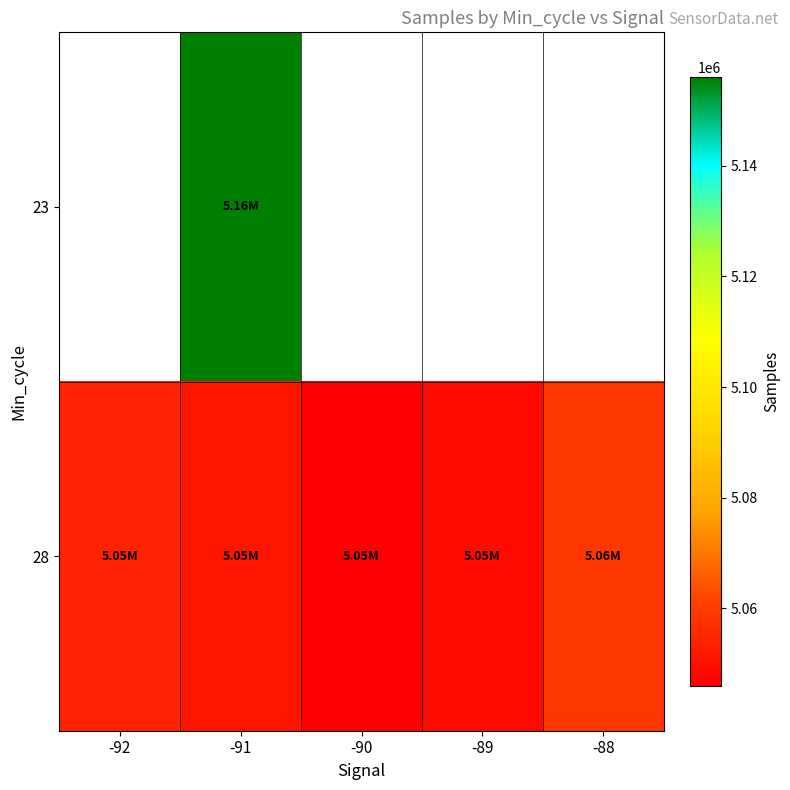

At which category does the chart reach its peak across all series?

-91